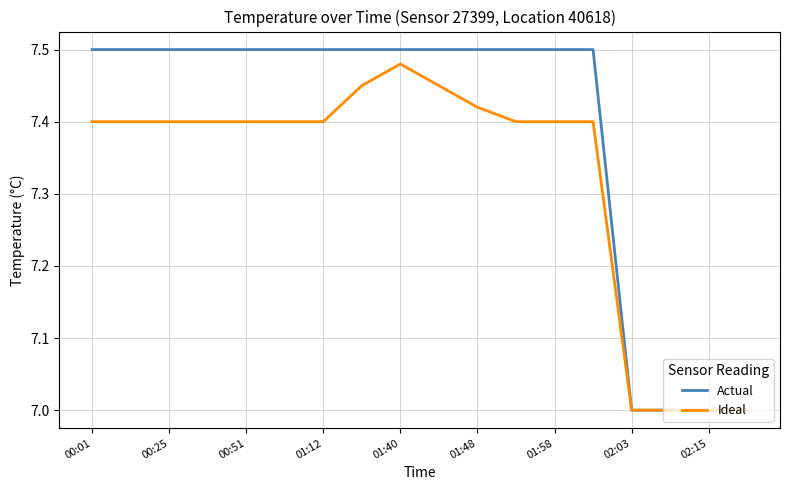

Which series has the largest total across all categories?

Actual